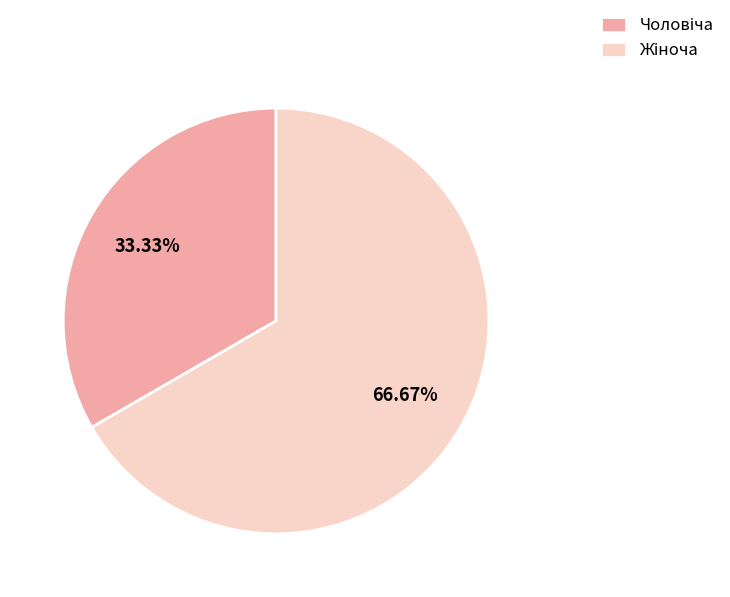

To the nearest percent, what percentage of the pie is Жіноча?

67%